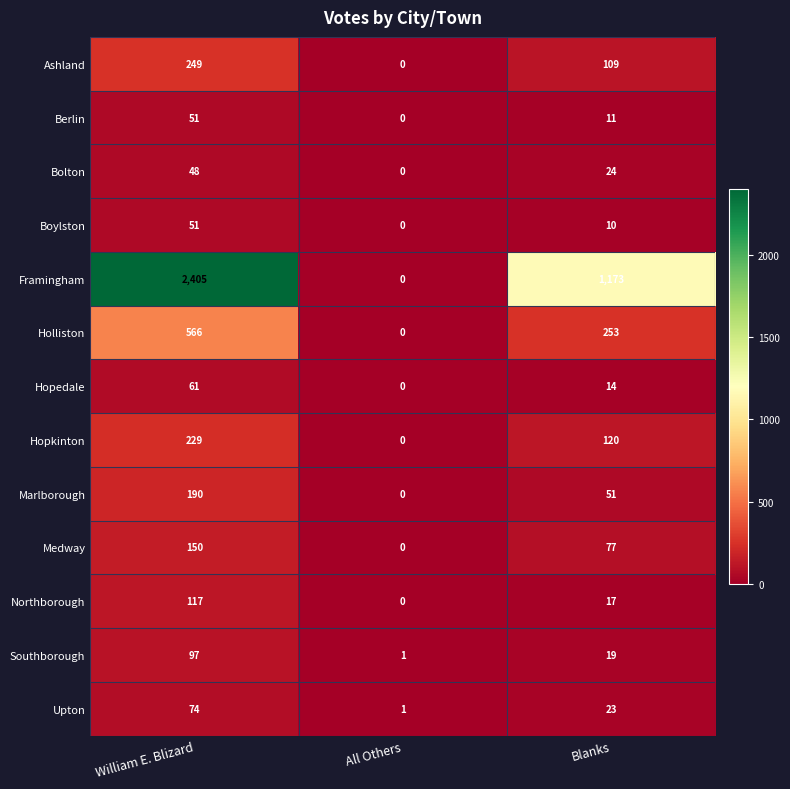

Which series changed the most between All Others and Blanks?

Framingham